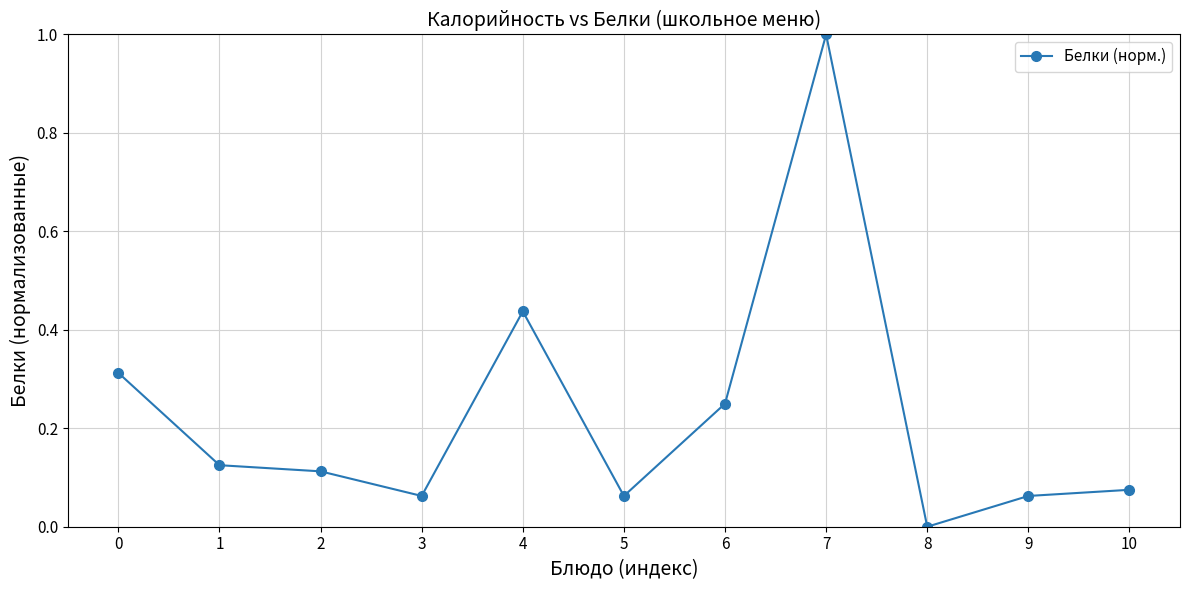

What is the value of the 8th point from the left?

1.0